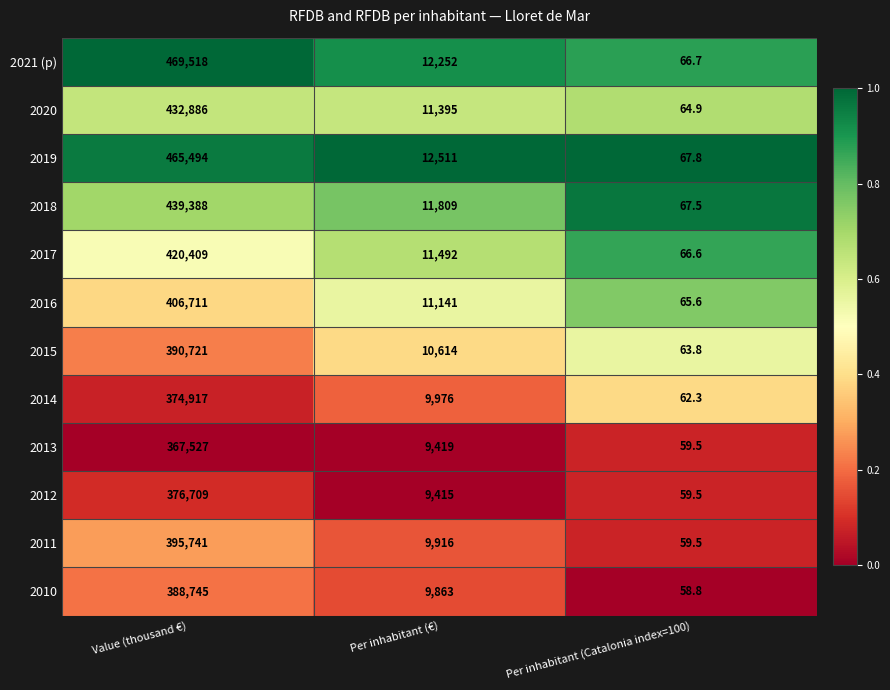

At which category is the sum across all series the highest?

Value (thousand €)